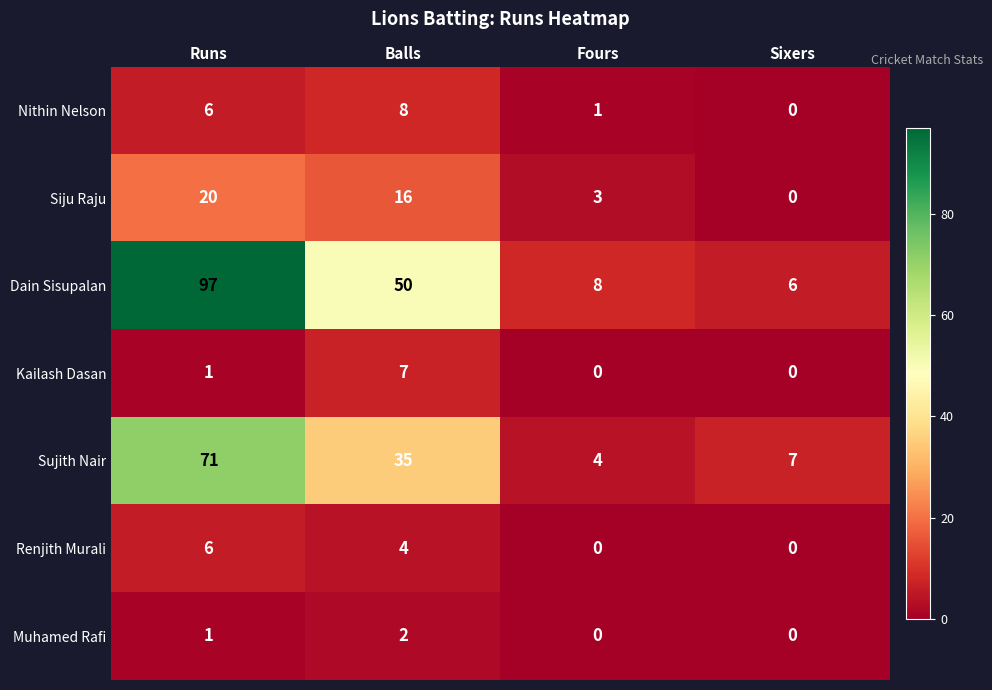

At which category is the sum across all series the highest?

Runs